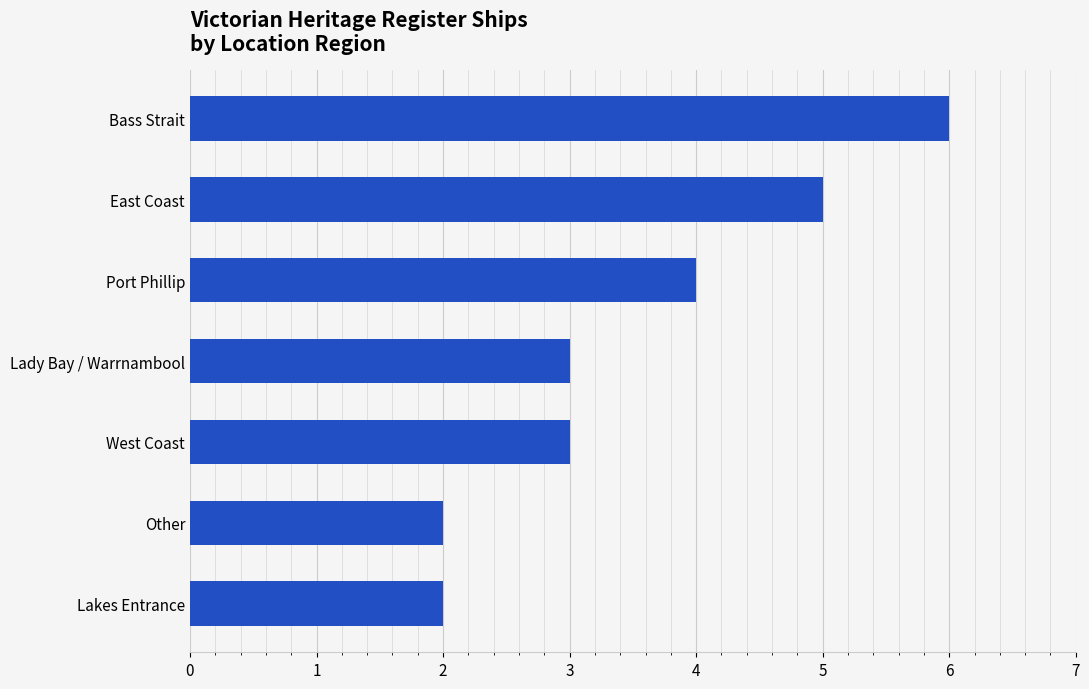

True or false: the data shows 4 at Lakes Entrance.

False